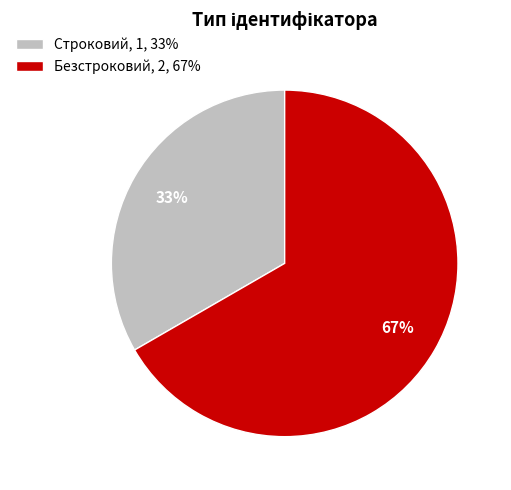

The Строковий slice represents 28% of the pie. True or false?

False